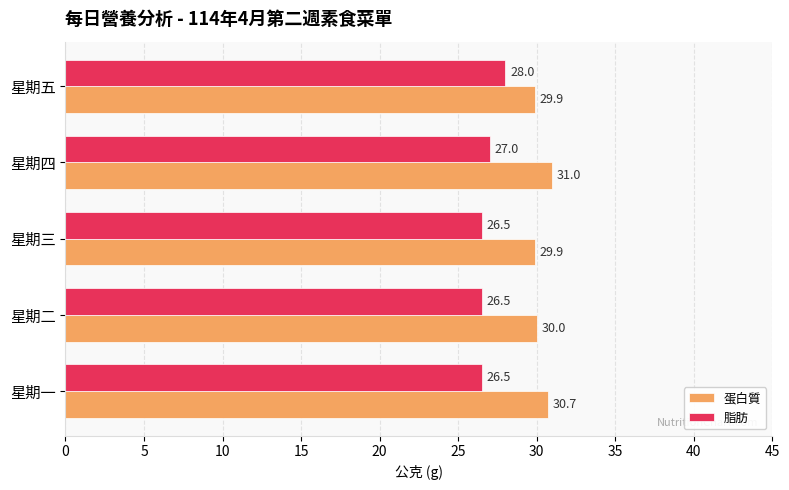

What is the difference between the second highest and second lowest values in the 蛋白質 series?

0.8